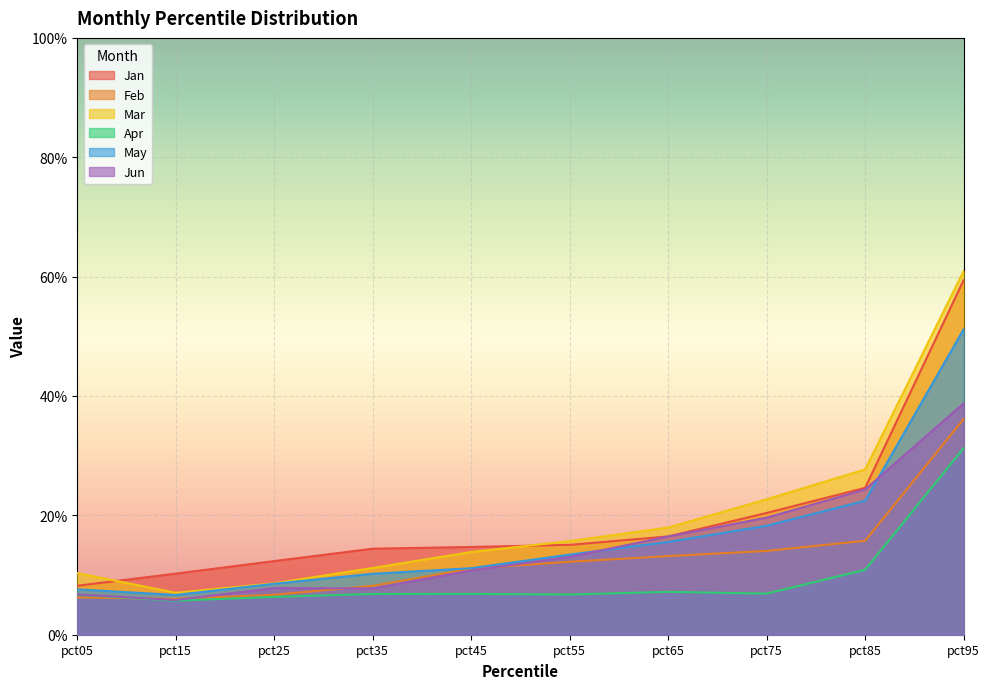

What is the sum of the Jun values at pct95 and pct65?

0.6